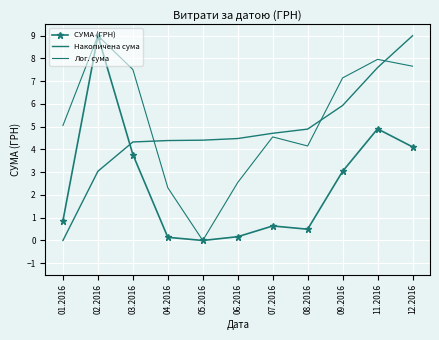

List the labels in order of СУМА (ГРН) value, largest first.

02.2016, 11.2016, 12.2016, 03.2016, 09.2016, 01.2016, 07.2016, 08.2016, 06.2016, 04.2016, 05.2016